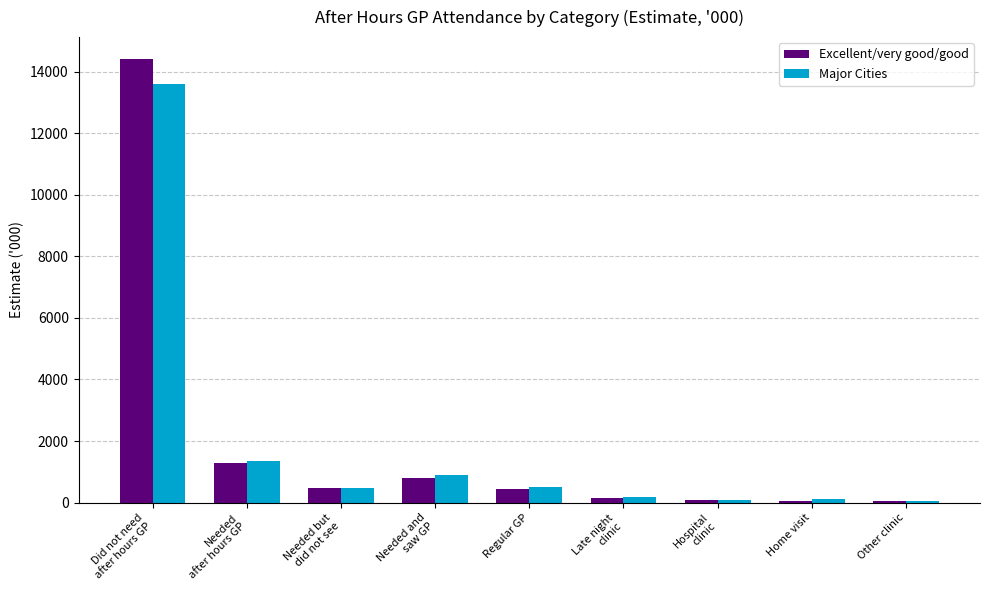

What is the greatest value displayed?

14398.0